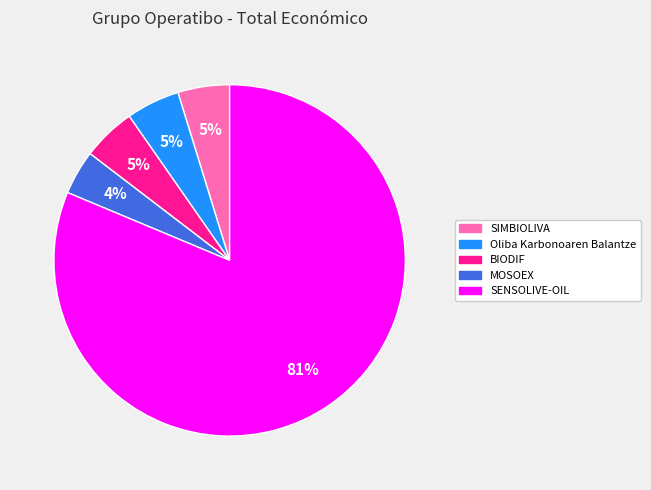

Is there a majority slice in this chart?

Yes